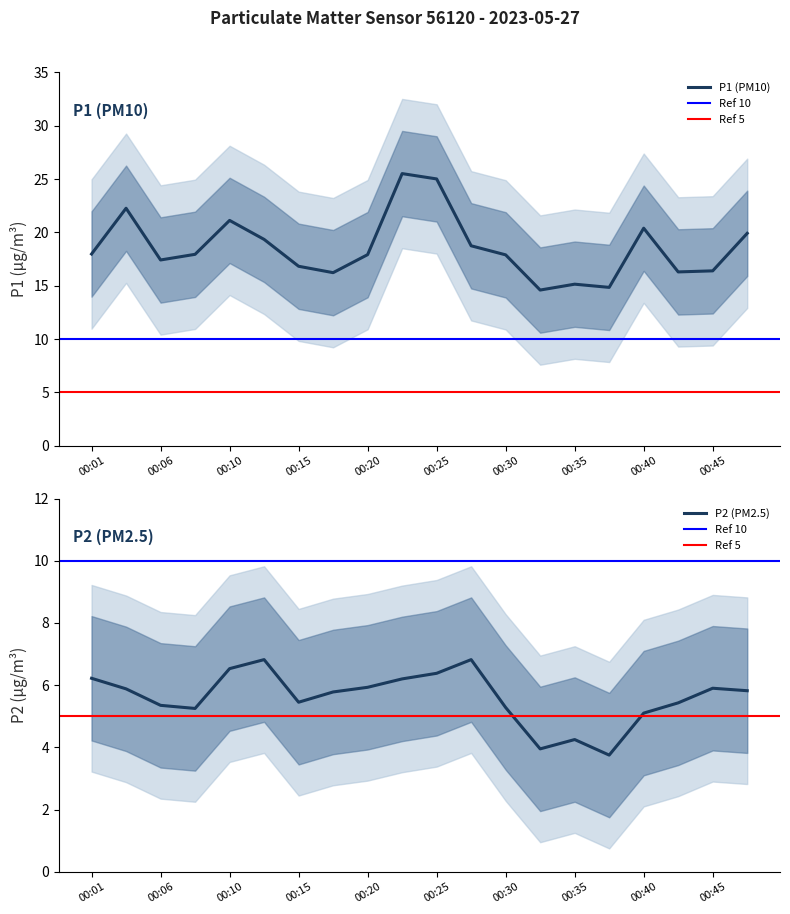

How many lines are shown in the chart?

2